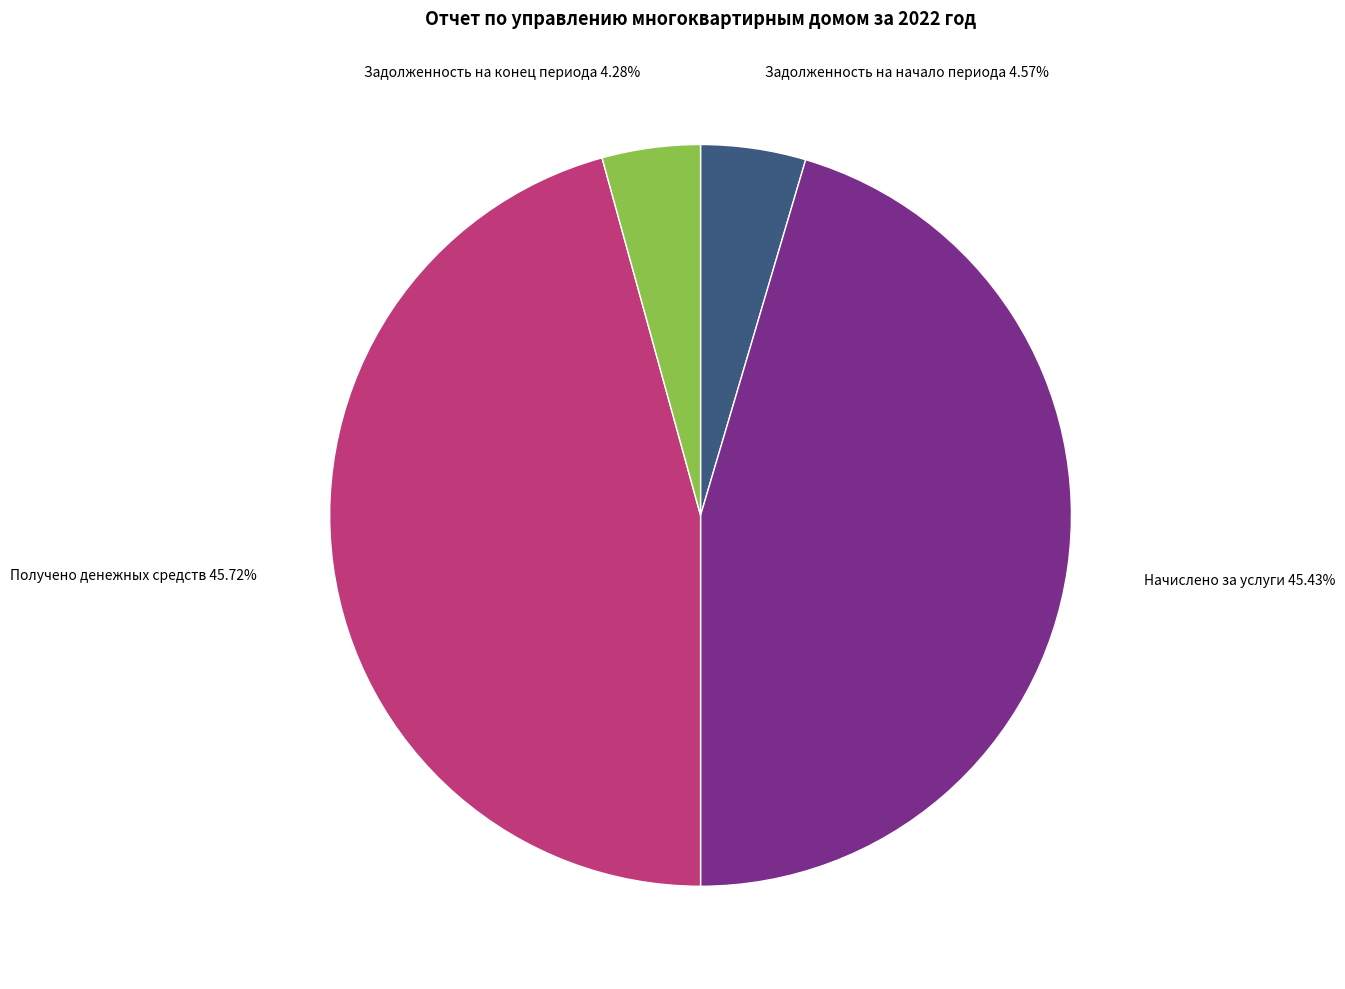

Does any single category account for the majority?

No